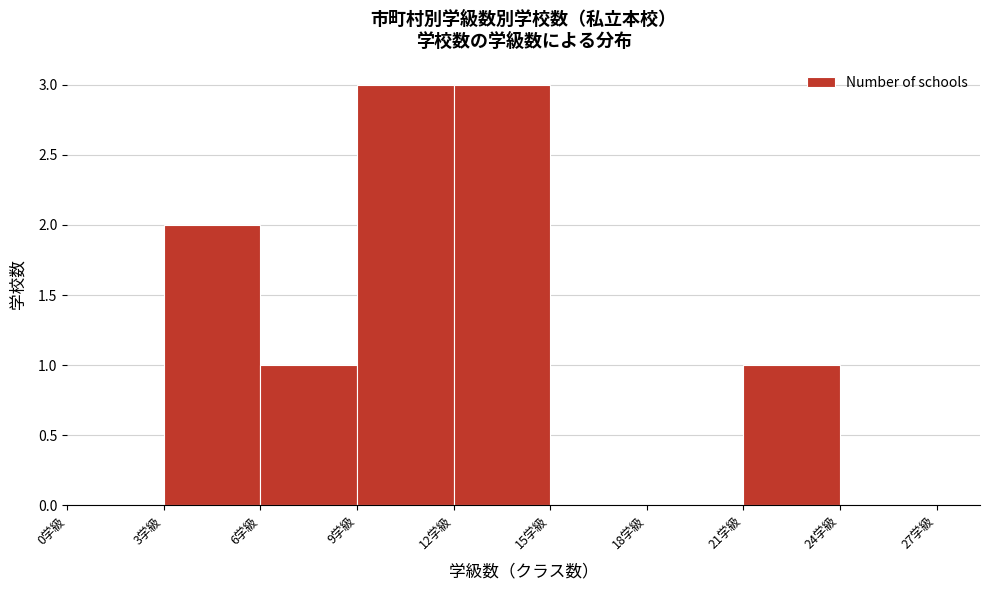

Reading left to right, list every bar in this chart as the range it spans on the x-axis followed by its height. The values are not printed on the chart, so give them approximately, as read against the axis.

0 to 3: 0
3 to 6: 2
6 to 9: 1
9 to 12: 3
12 to 15: 3
15 to 18: 0
18 to 21: 0
21 to 24: 1
24 to 27: 0